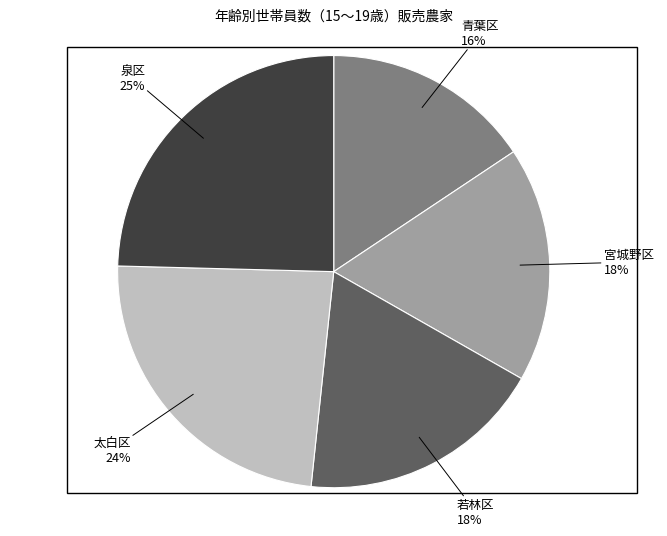

Combined, do 太白区 and 青葉区 account for over 50%?

No